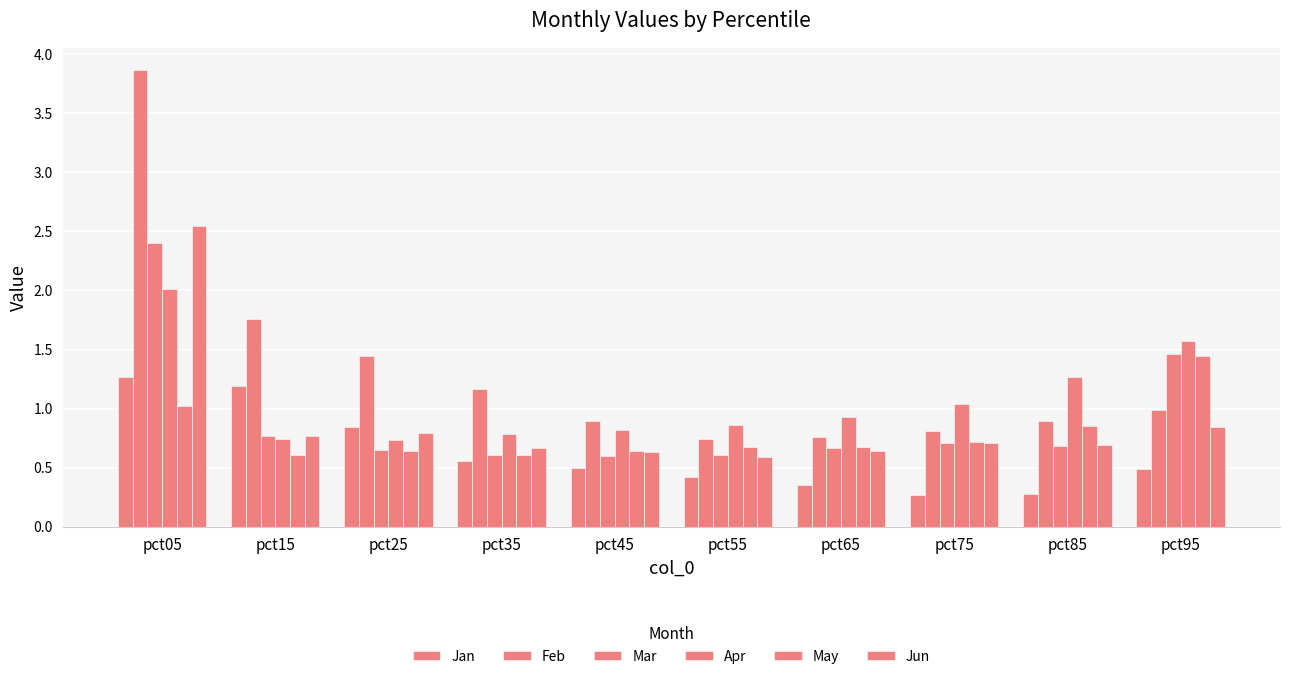

Which series changed the most between pct55 and pct85?

Apr